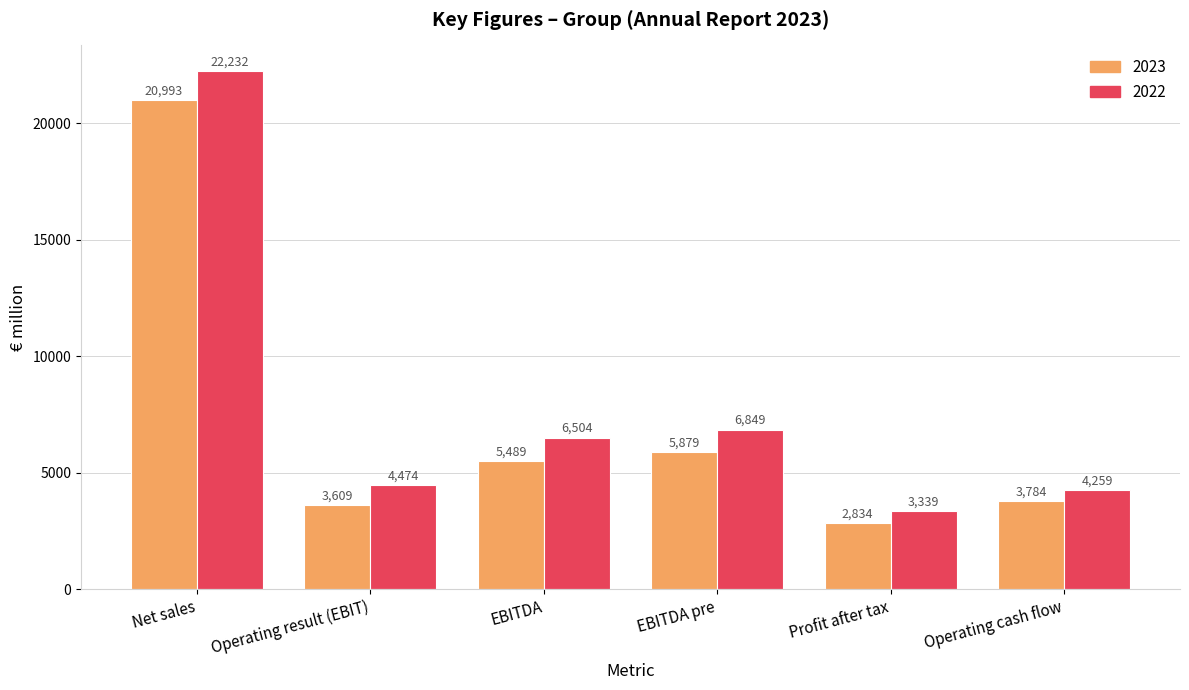

The 2022 series shows 6549 at Operating result (EBIT). True or false?

False